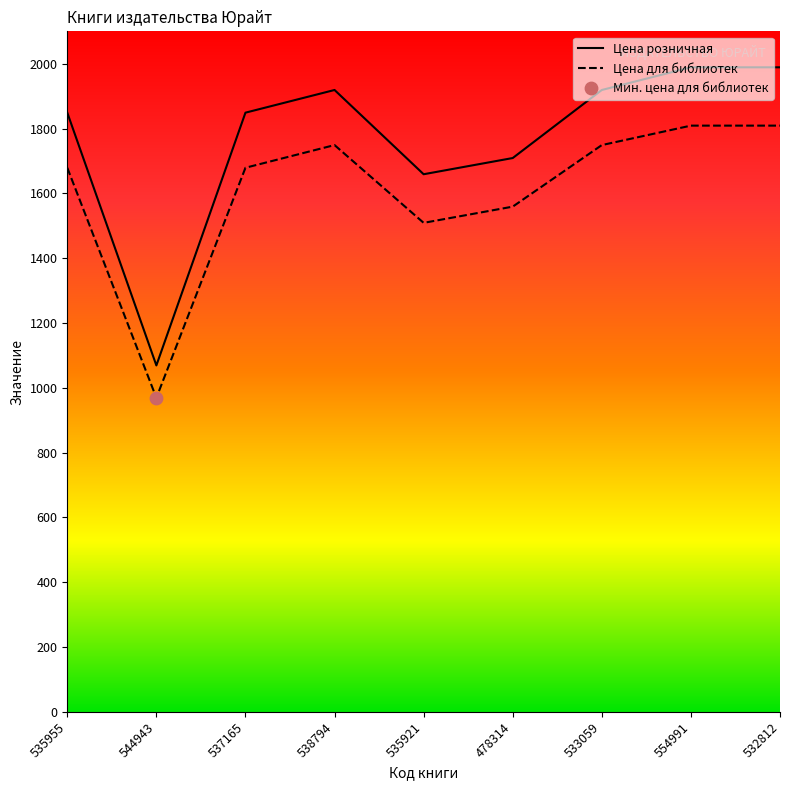

At how many categories does at least one series exceed 1718?

6